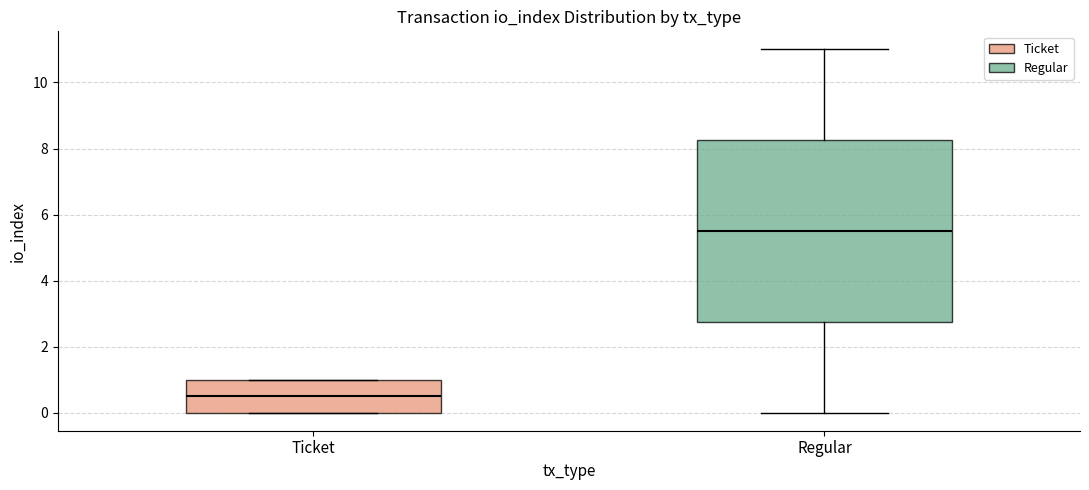

Which box is the tallest, from its lower edge to its upper edge?

Regular